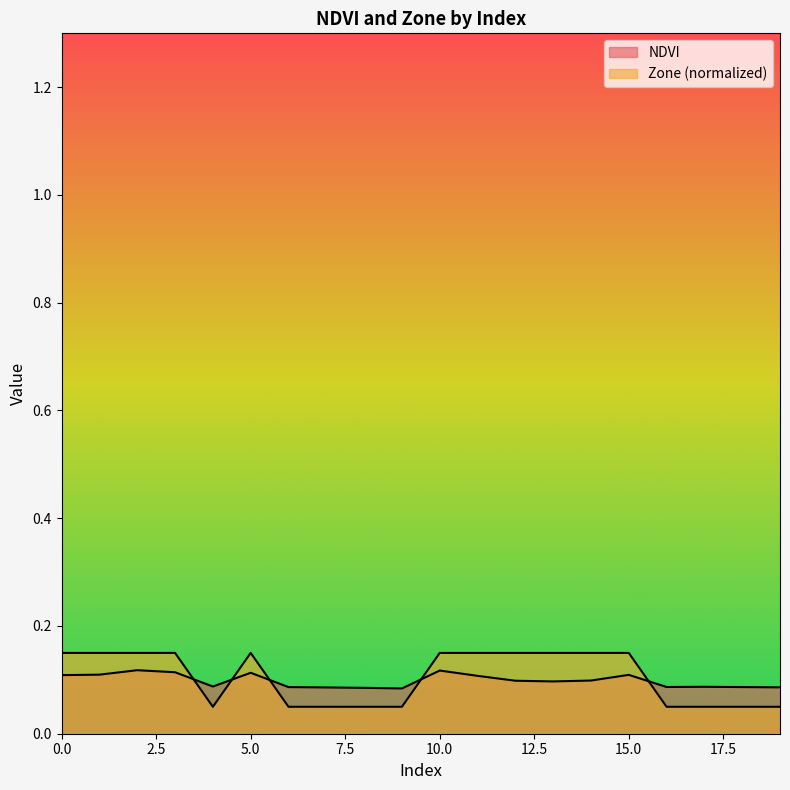

Rank the series by their average value, from lowest to highest.

NDVI, Zone